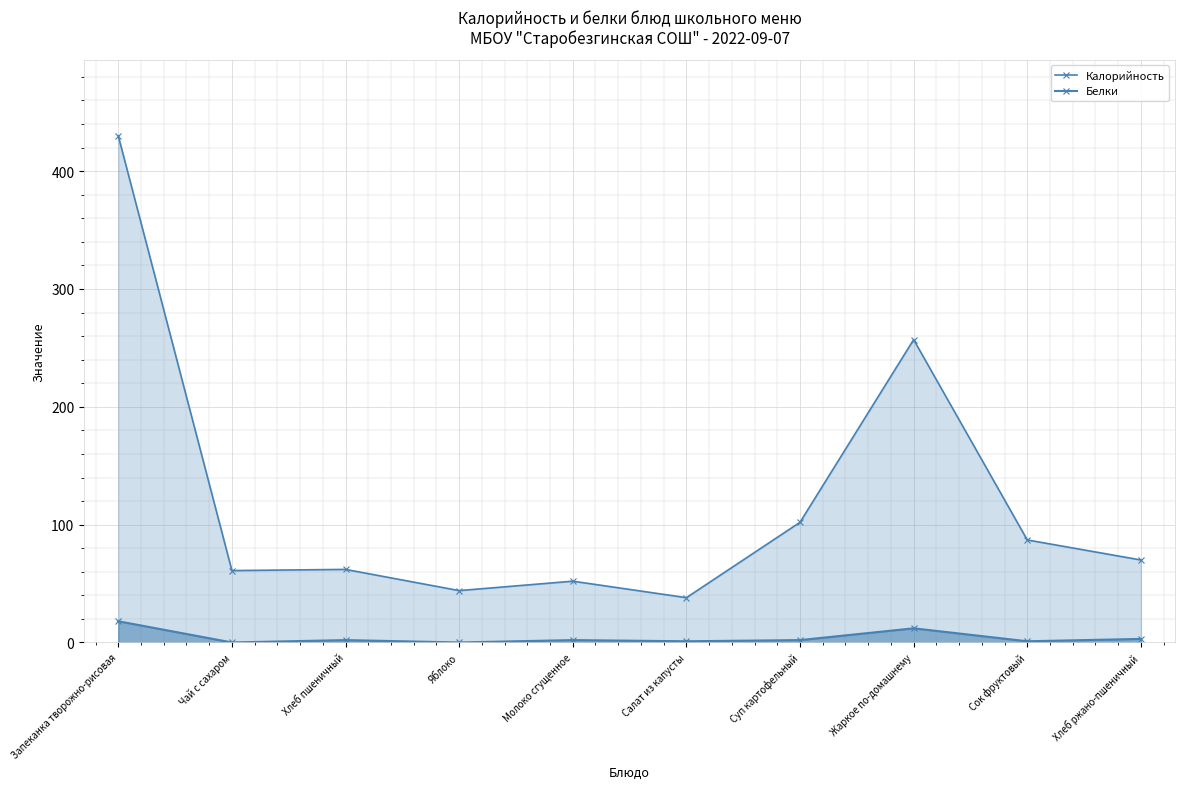

Rank the series by their average value, from lowest to highest.

Белки, Калорийность